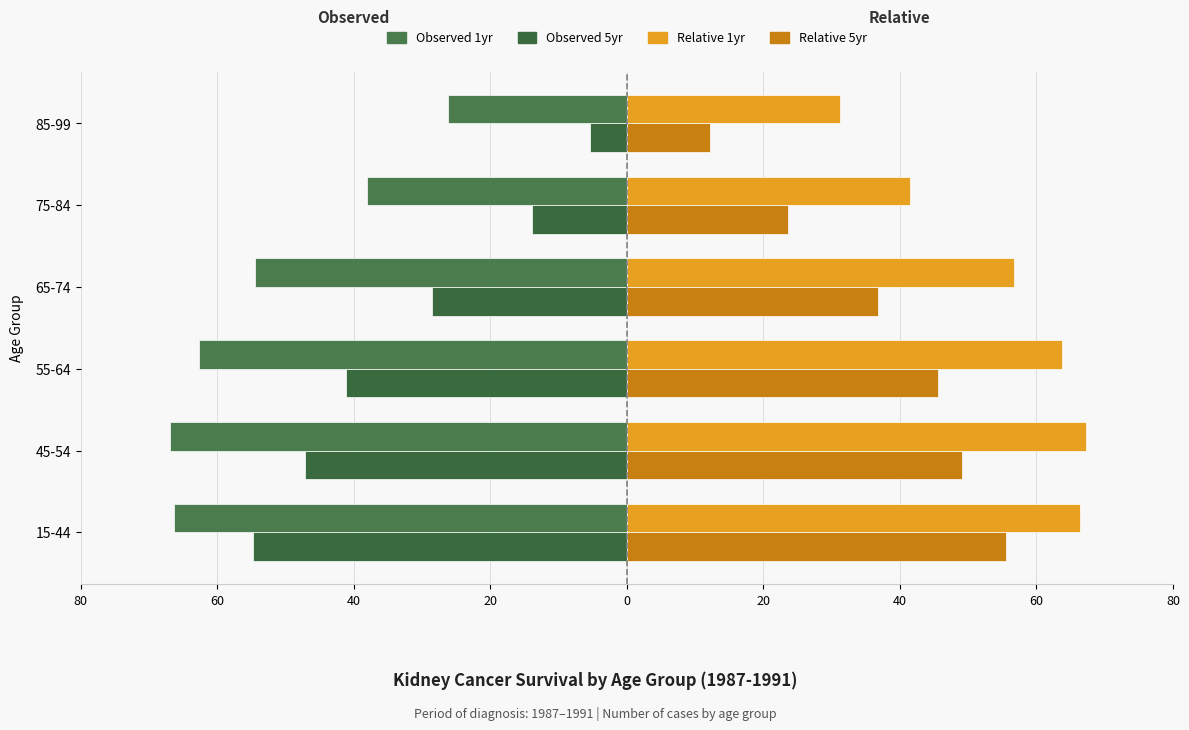

How many bars are there in each group?

4